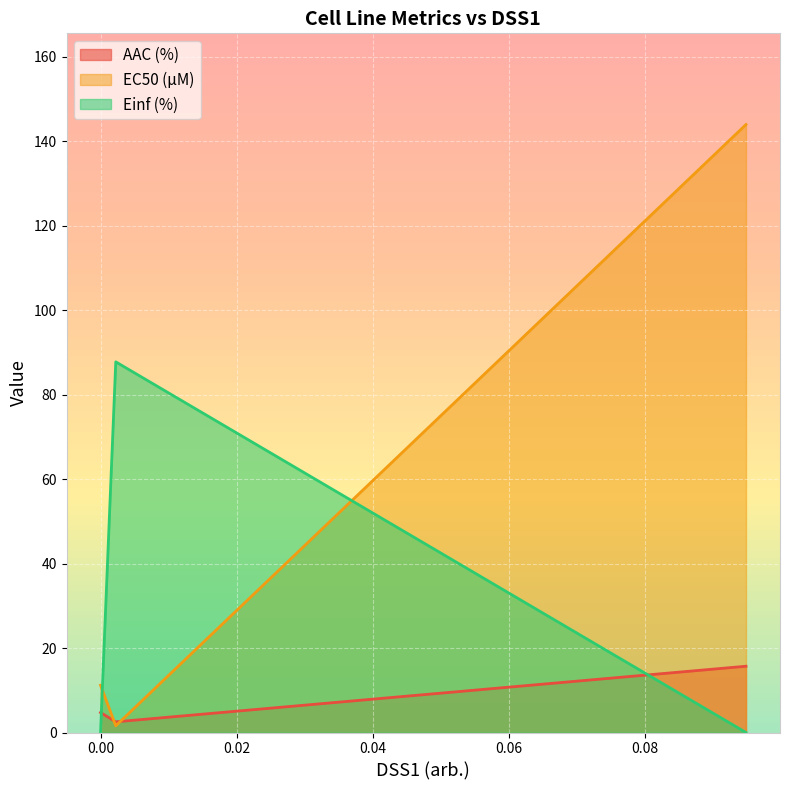

Rank the categories by EC50 (µM) value from lowest to highest.

0.00224, 0.0, 0.0949